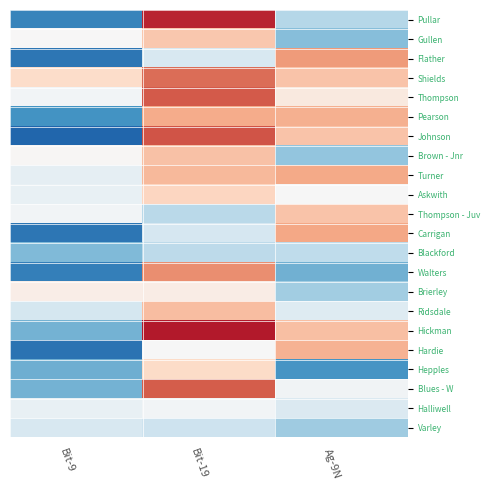

At how many categories does at least one series exceed 0?

3